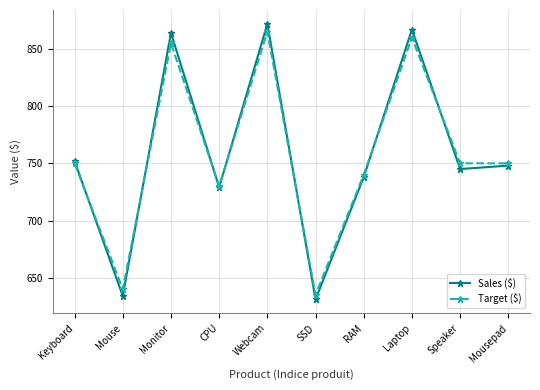

What is the total value across all series at Webcam?

1737